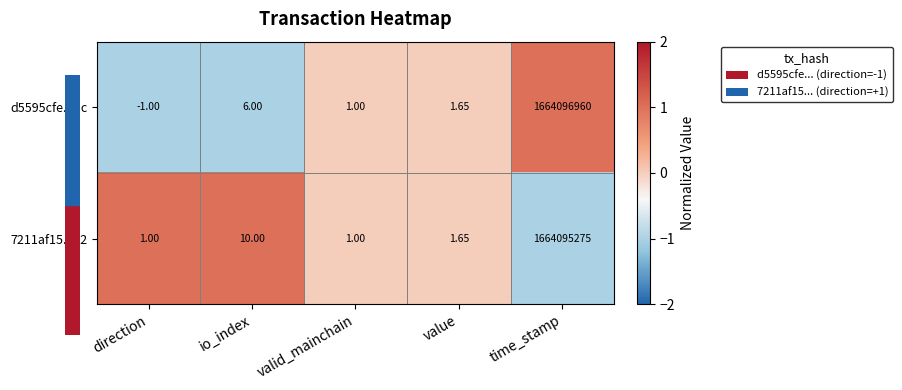

At which category is the sum across all series the highest?

time_stamp